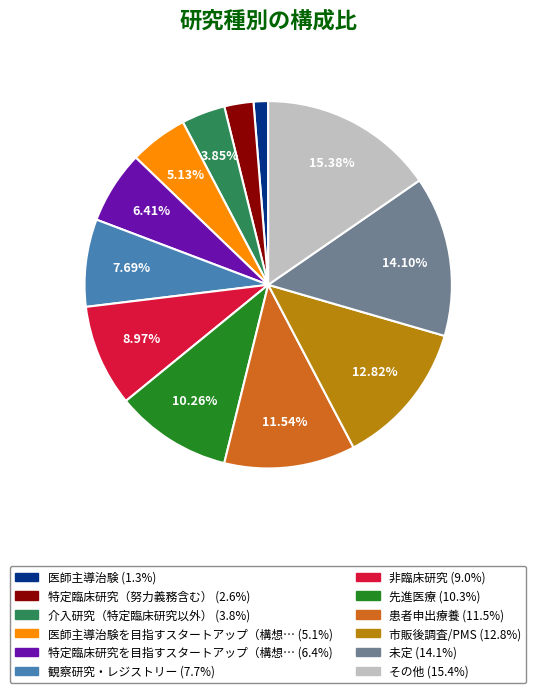

To the nearest percent, what is the difference between the largest and smallest slice percentages?

14%